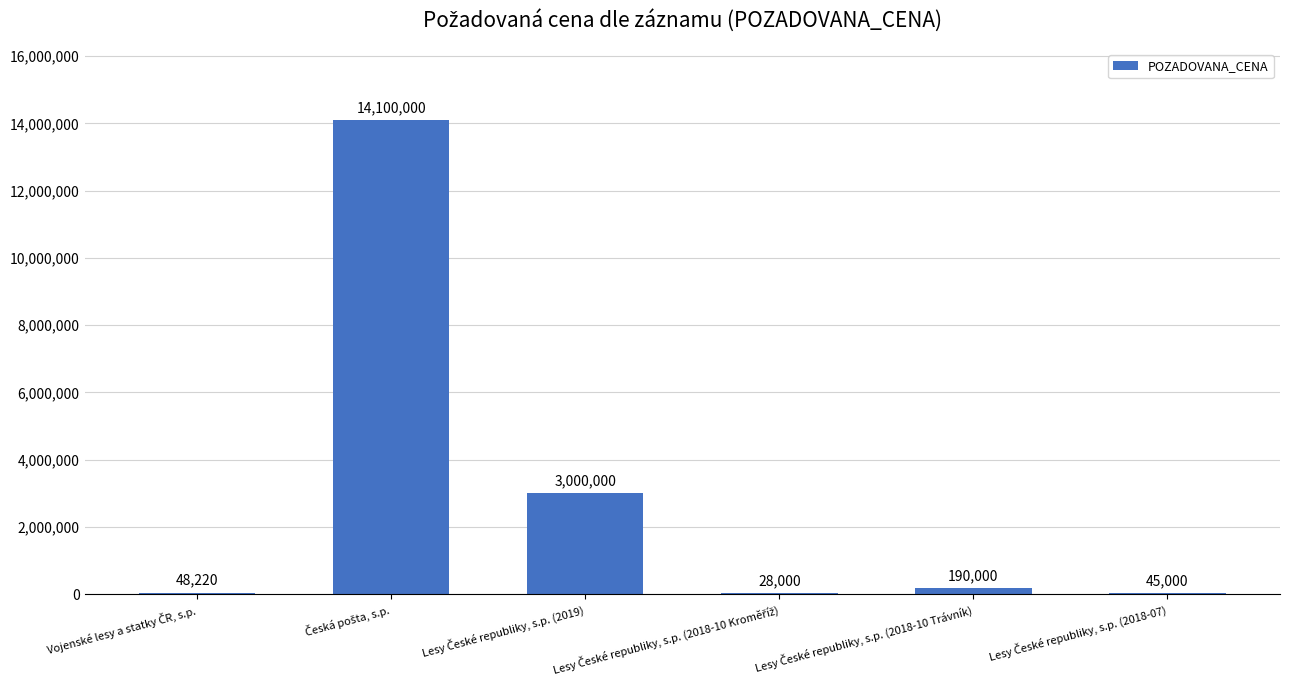

What is the greatest value displayed?

14100000